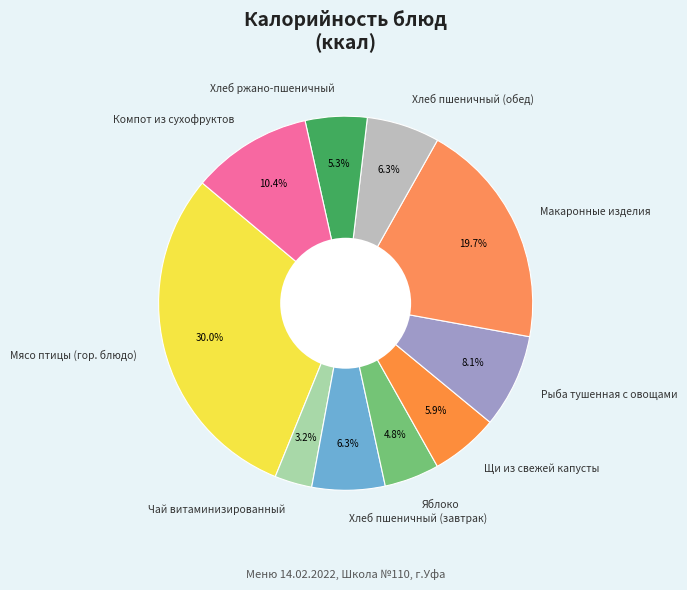

Is the sum of Яблоко and Мясо птицы (гор. блюдо) greater than half?

No